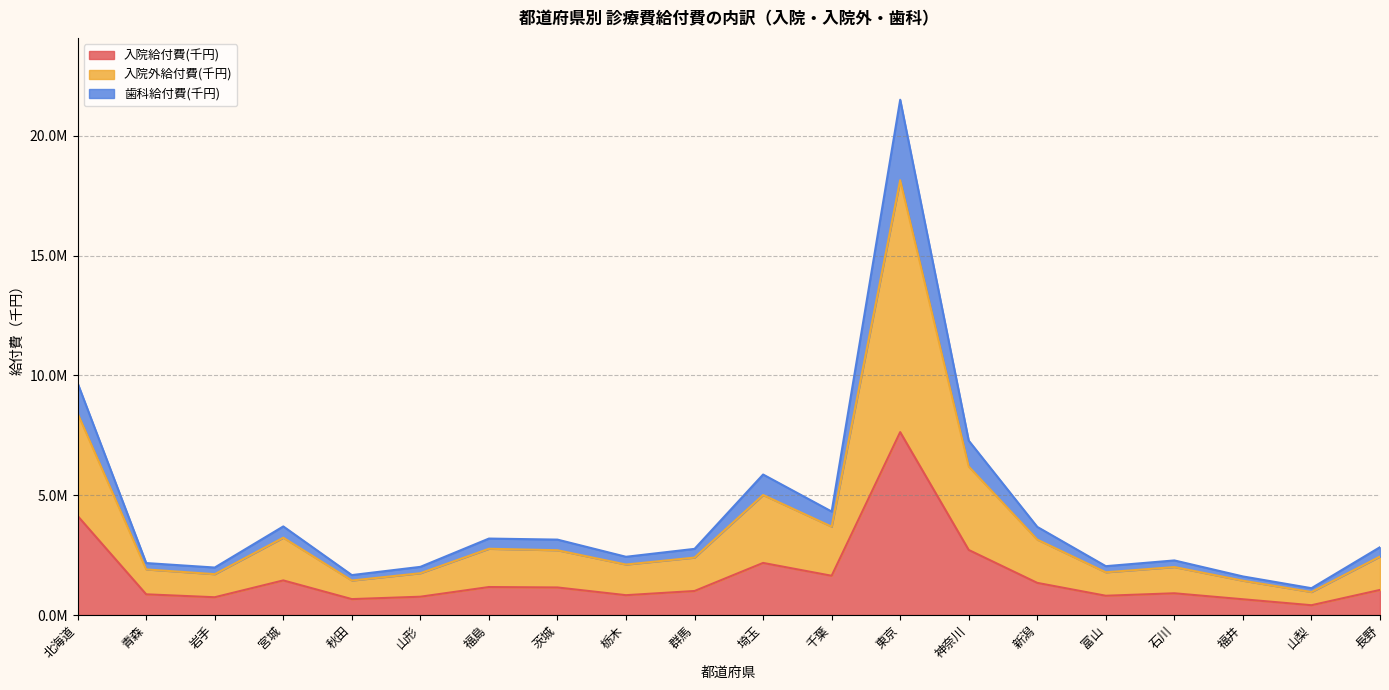

Which has a higher value, 宮城 or 北海道?

北海道